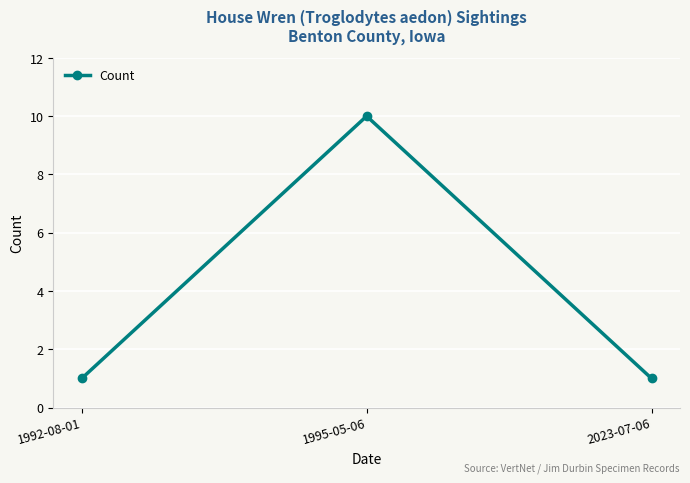

What is the difference between the maximum and minimum values?

9